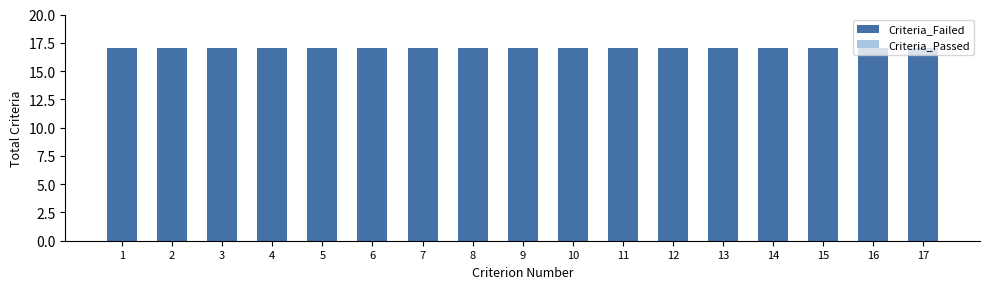

True or false: Criteria_Passed has a value of 0 at 8.

True